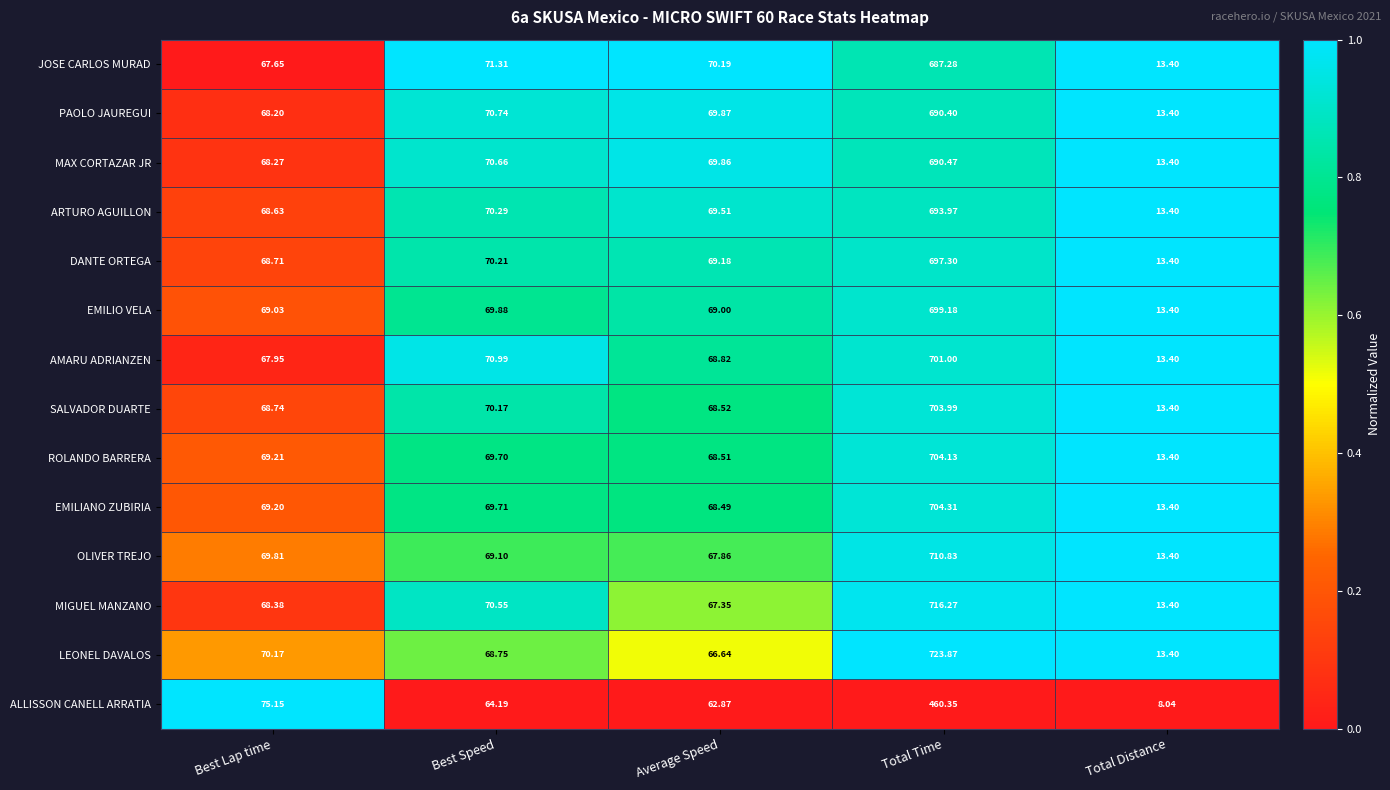

Which series has the widest spread of values?

LEONEL DAVALOS